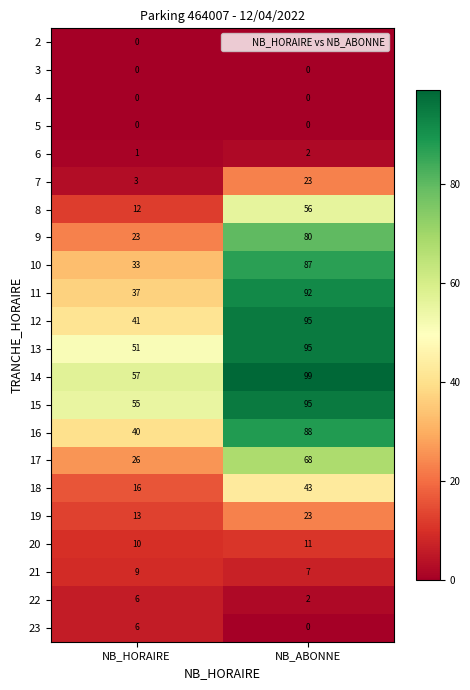

At which category is the sum across all series the highest?

NB_ABONNE